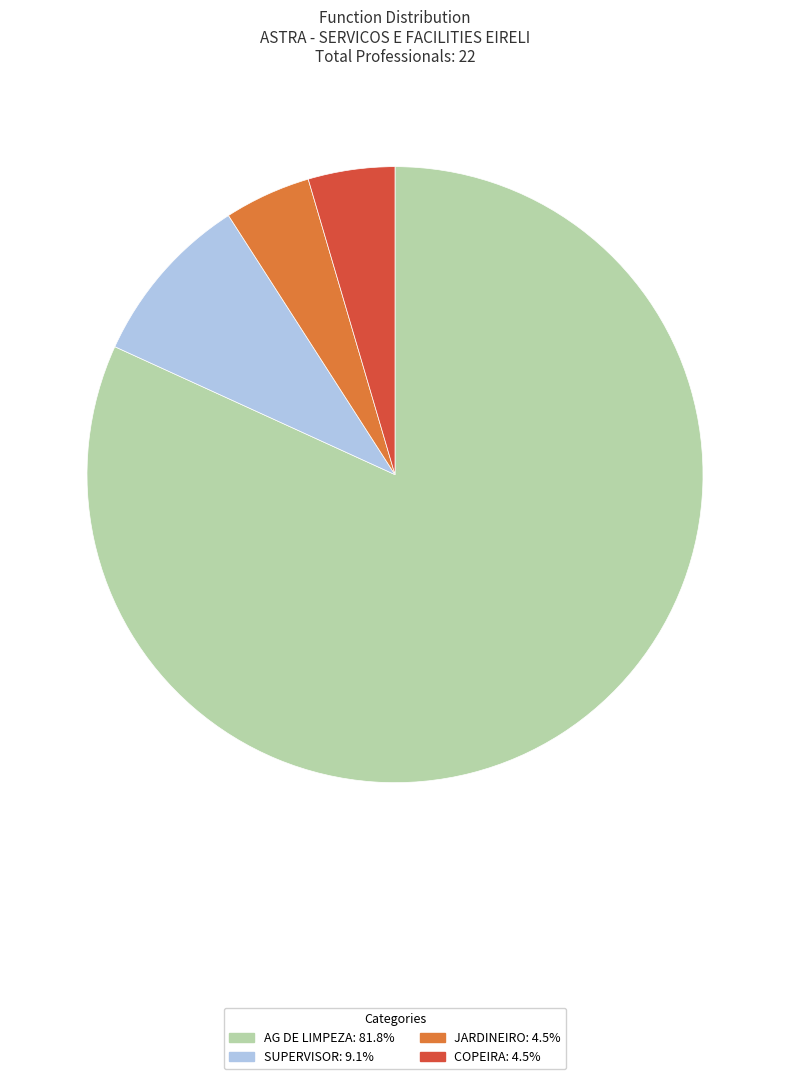

Approximately how many times larger is the value at JARDINEIRO: 4.5% compared to SUPERVISOR: 9.1%?

0.5